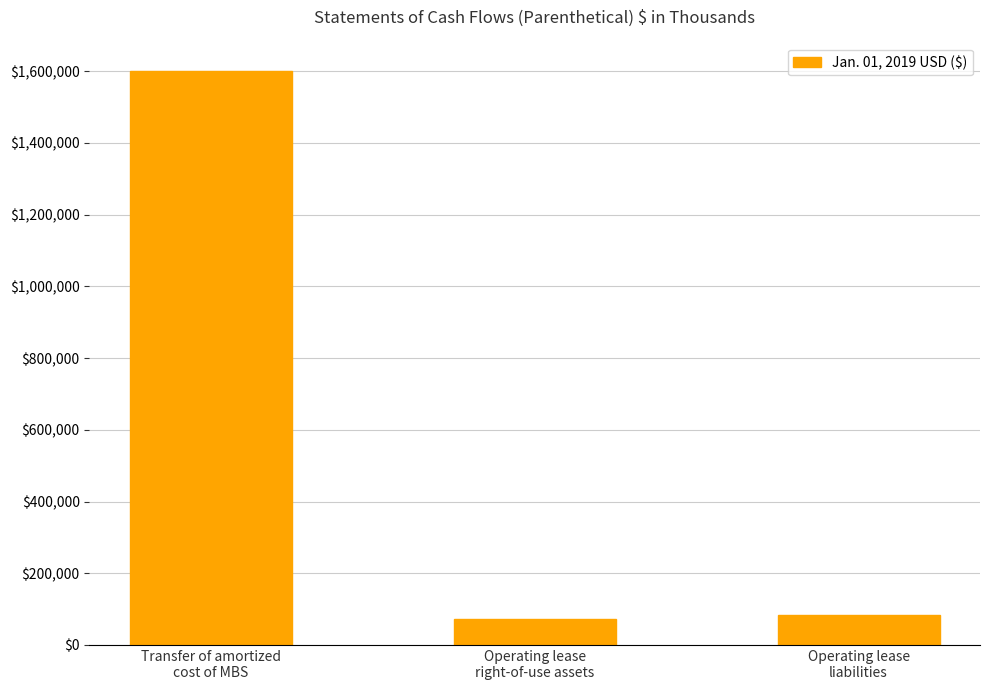

At which category does the chart reach its peak across all series?

Transfer of amortized
cost of MBS